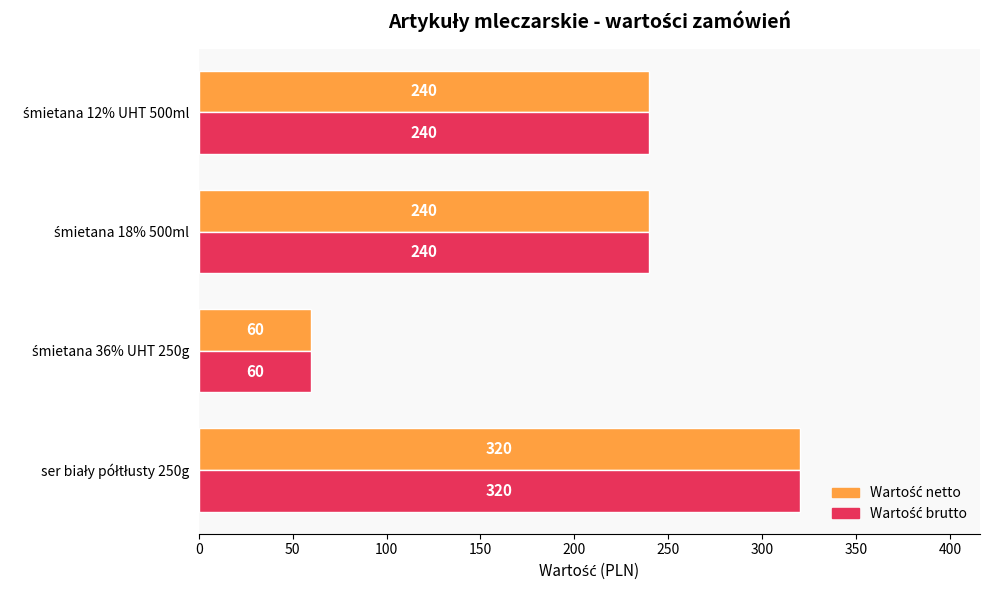

At how many categories does at least one series exceed 102?

3